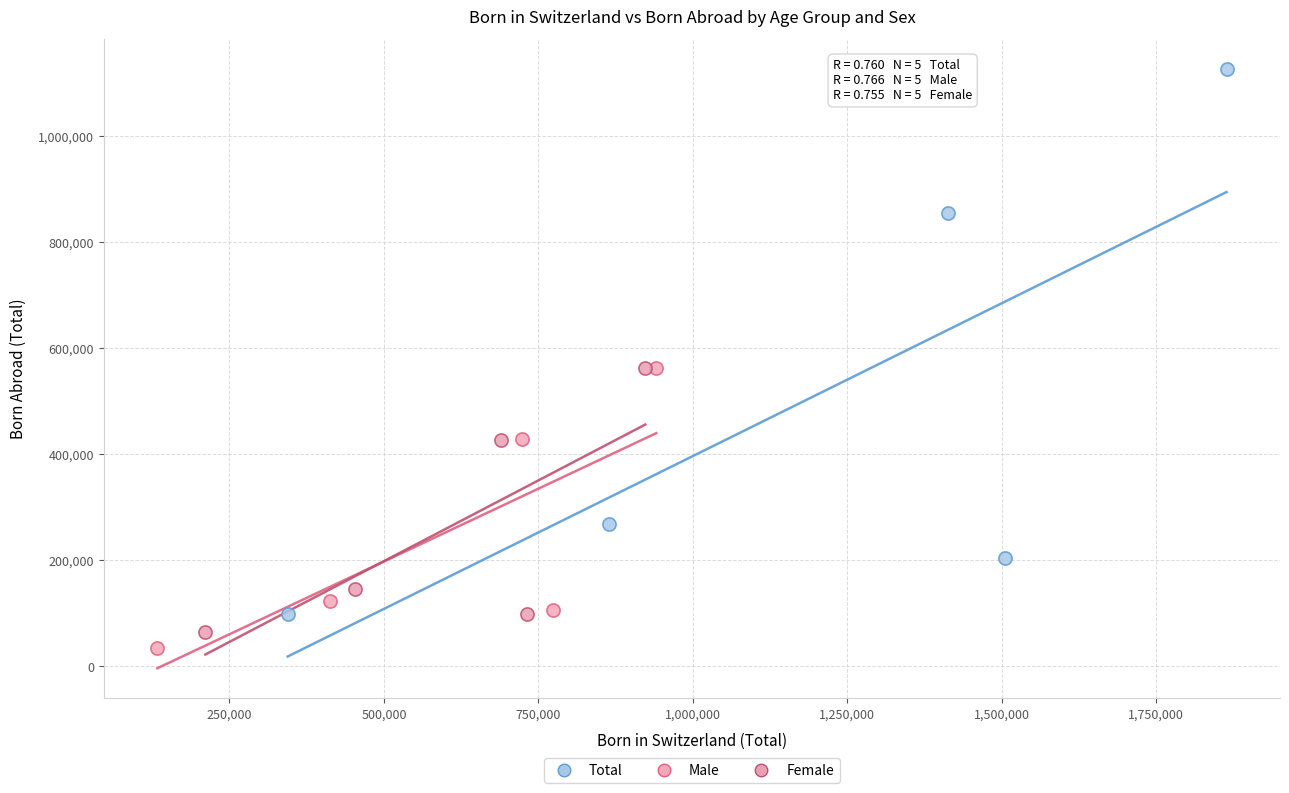

Which series has the largest Y range (max minus min)?

Total